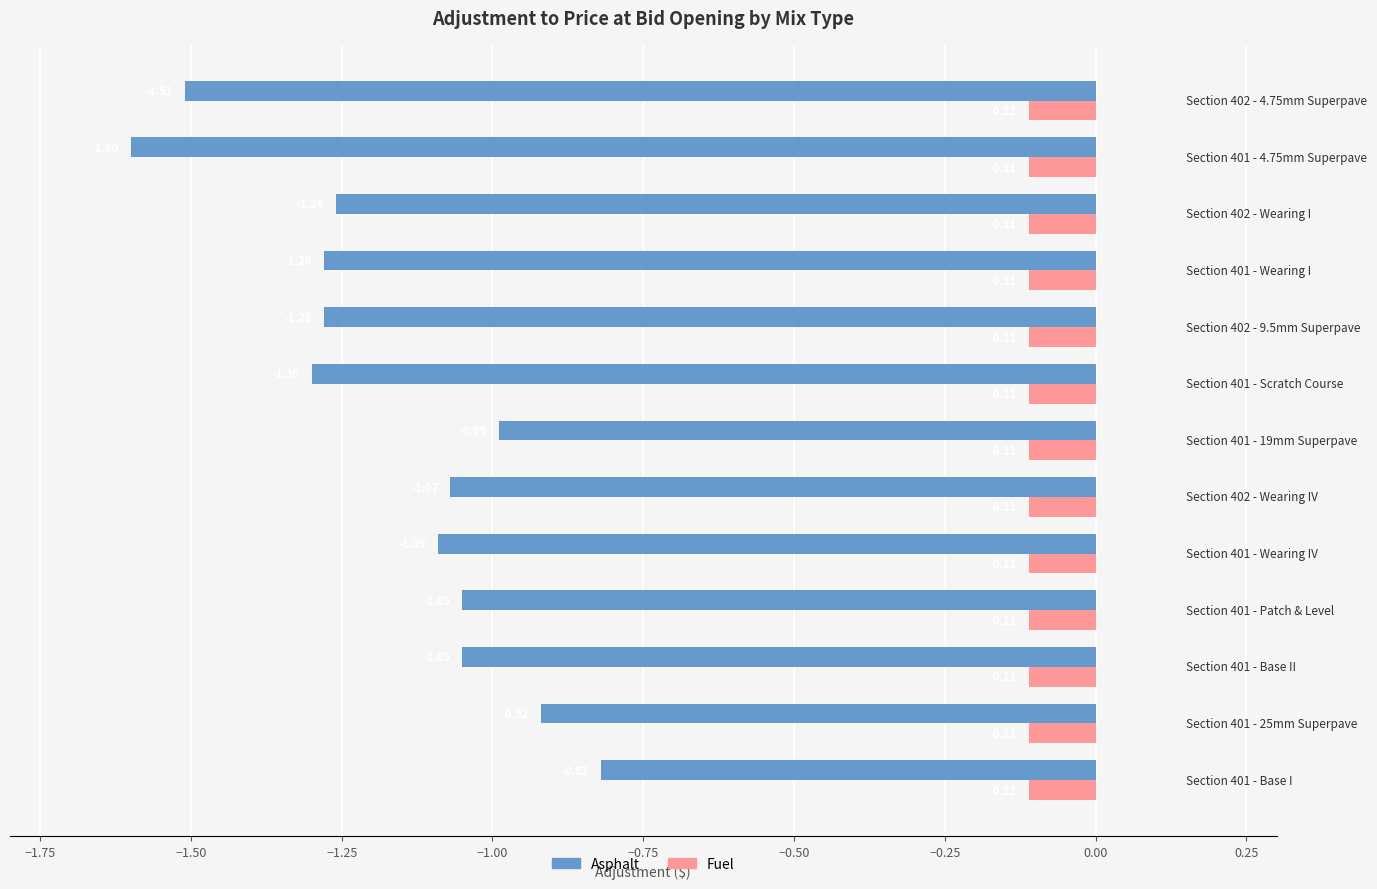

Which series has the largest range (max minus min)?

Asphalt